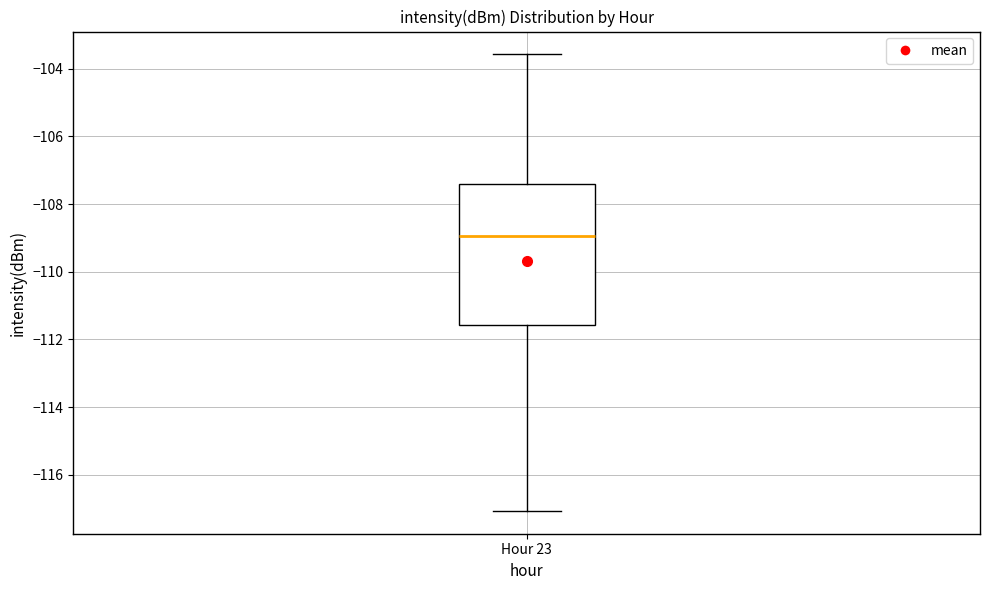

Where does the median line of the box for Hour 23 sit on the y-axis? The values are not printed on the chart, so give them approximately, as read against the axis.

-109.0